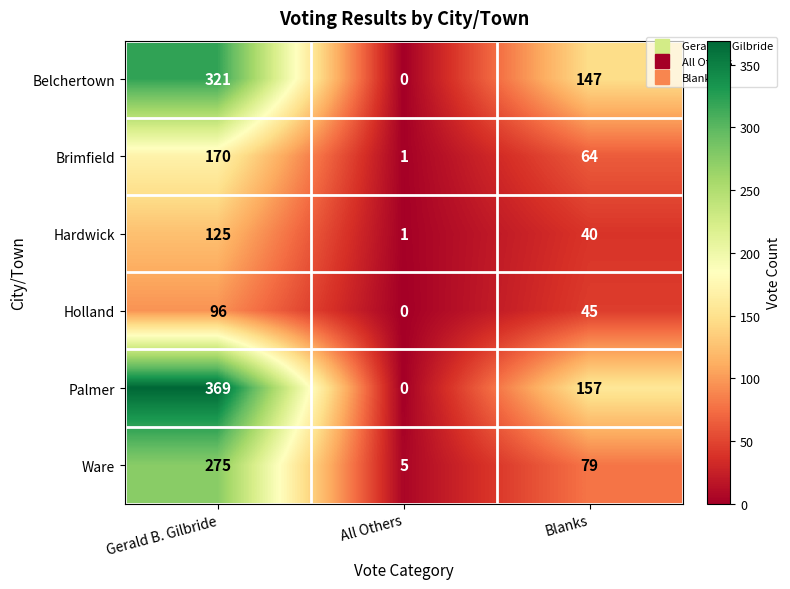

What is the maximum value shown in the chart?

369